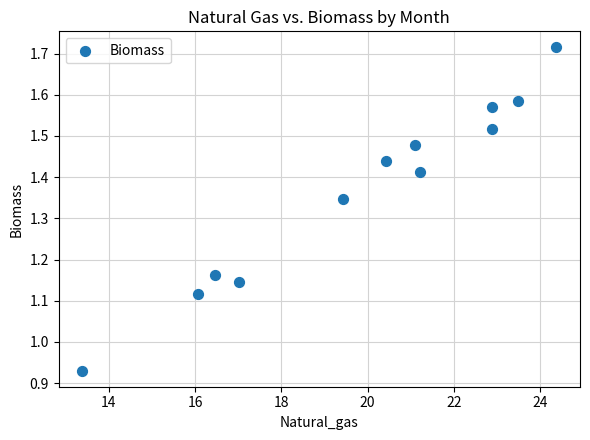

What is the range of Y values (max minus min)?

0.8